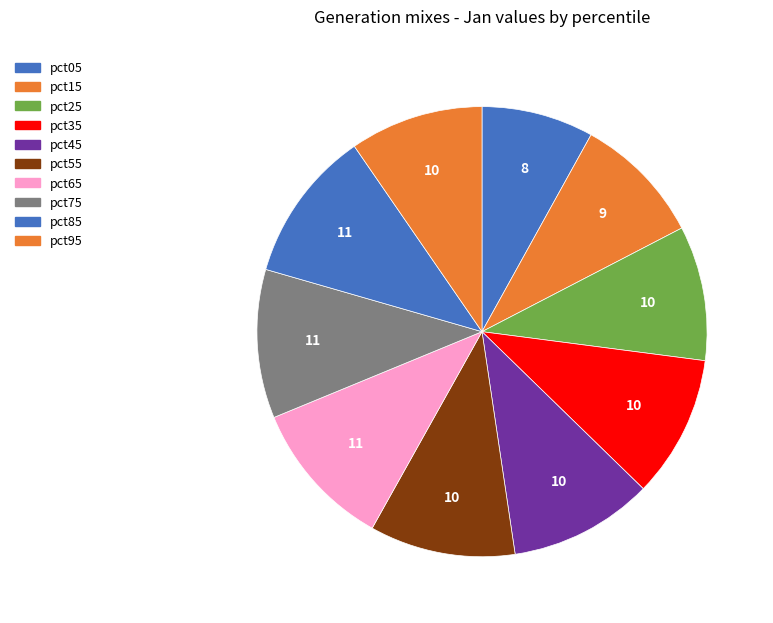

Which slice is the smallest?

pct05